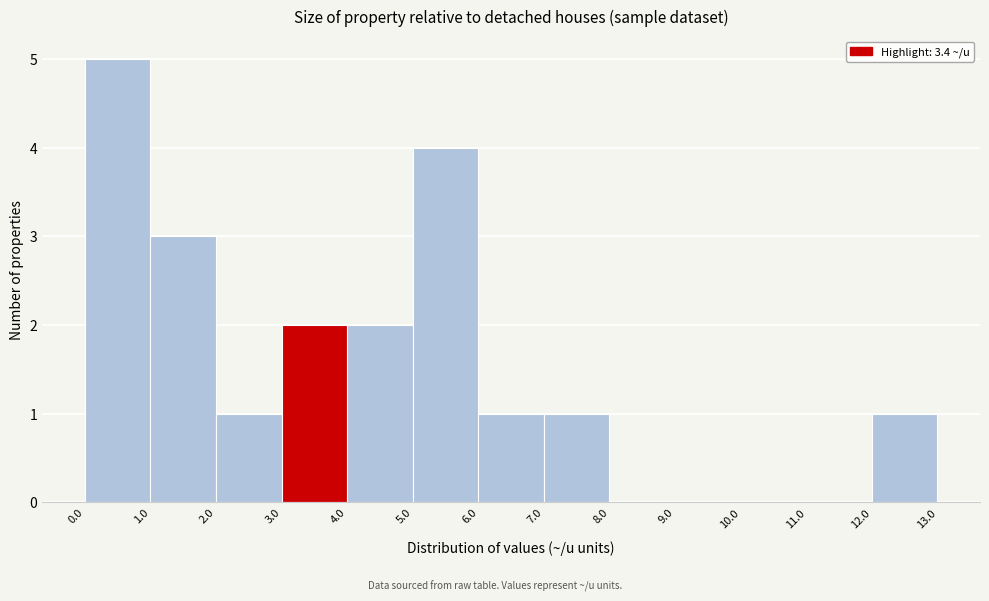

Reading left to right, transcribe this chart: for each bar, give the range it covers on the x-axis and its height. The values are not printed on the chart, so give them approximately, as read against the axis.

0.0 to 1.0: 5
1.0 to 2.0: 3
2.0 to 3.0: 1
3.0 to 4.0: 2
4.0 to 5.0: 2
5.0 to 6.0: 4
6.0 to 7.0: 1
7.0 to 8.0: 1
8.0 to 9.0: 0
9.0 to 10.0: 0
10.0 to 11.0: 0
11.0 to 12.0: 0
12.0 to 13.0: 1